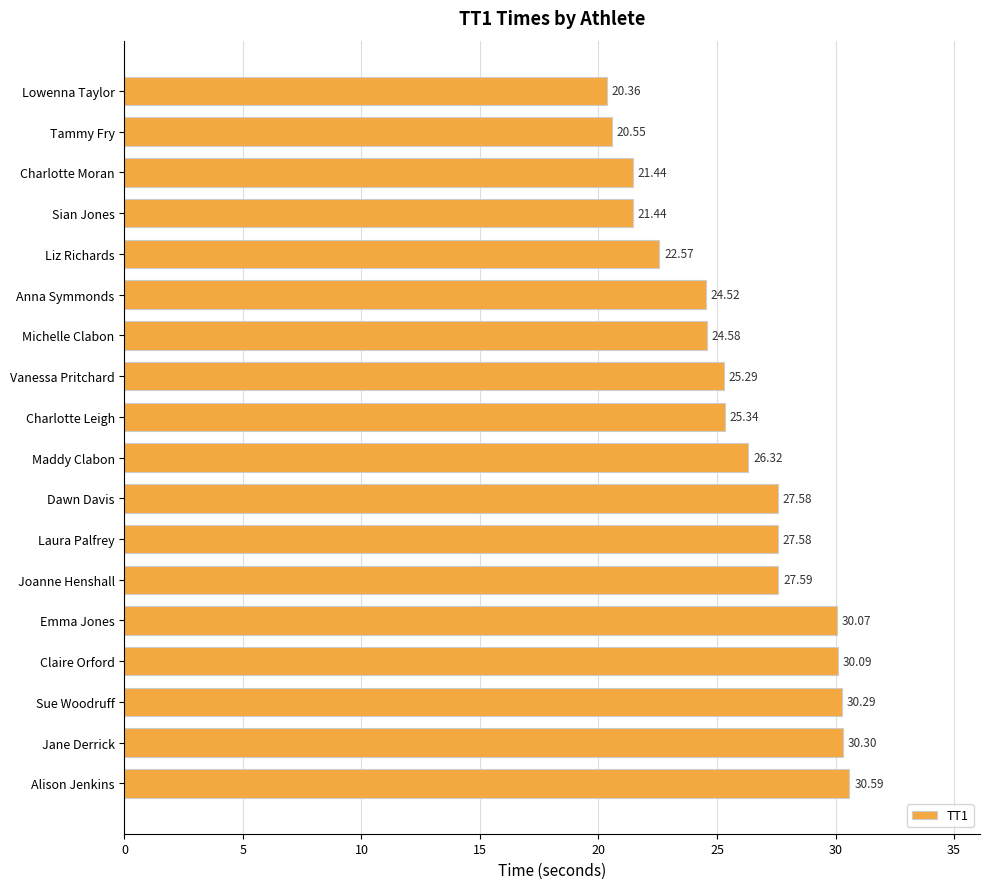

Where is the data nearest to the value 25?

Vanessa Pritchard